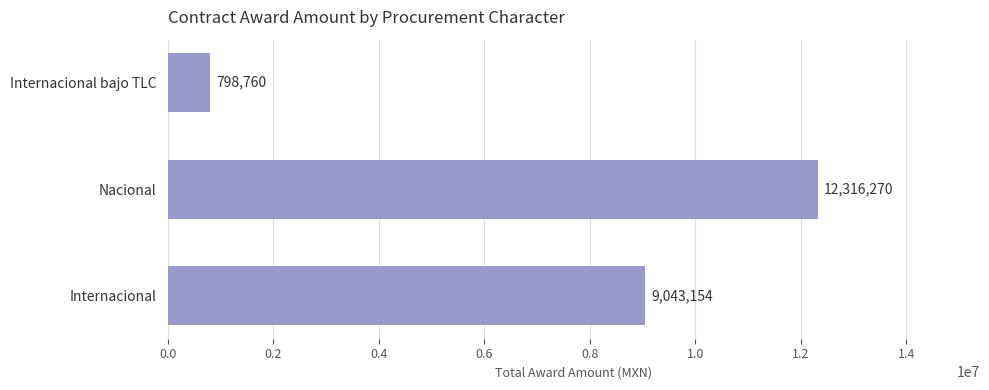

List the labels in order of value, smallest first.

Internacional bajo TLC, Internacional, Nacional